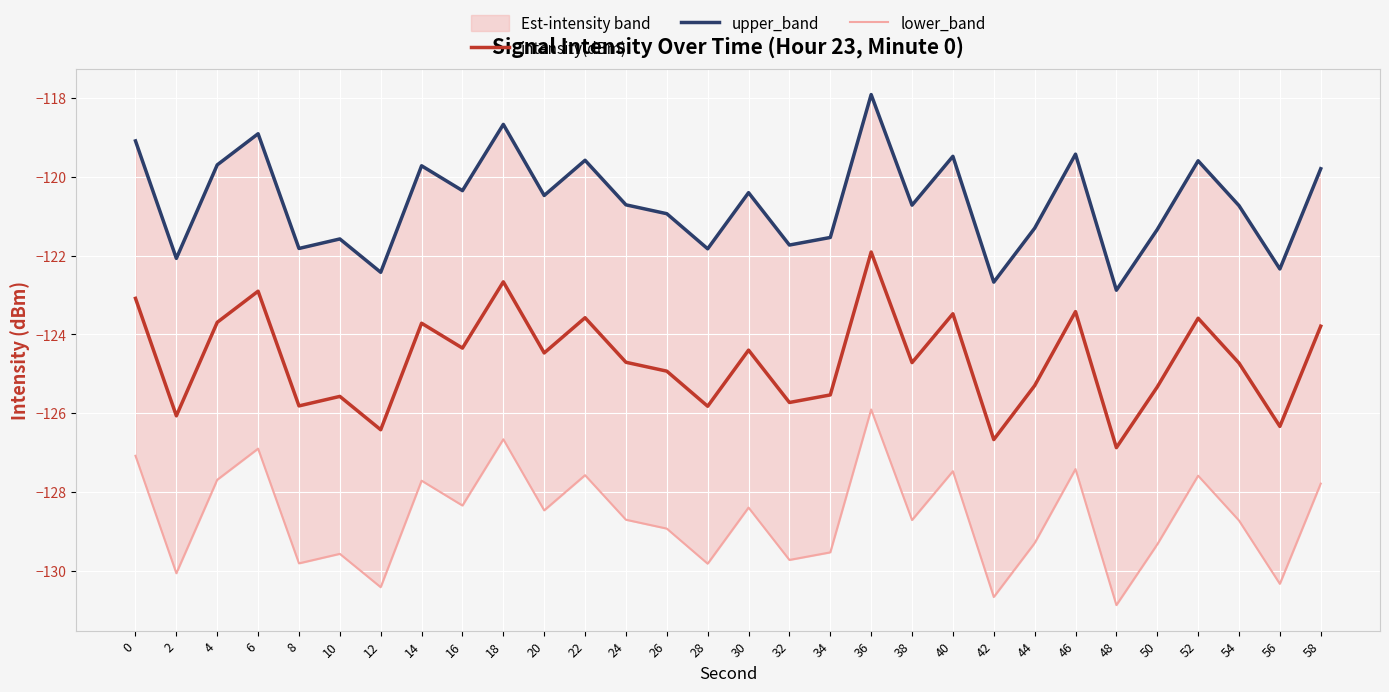

What is the minimum value shown in the chart?

-130.9